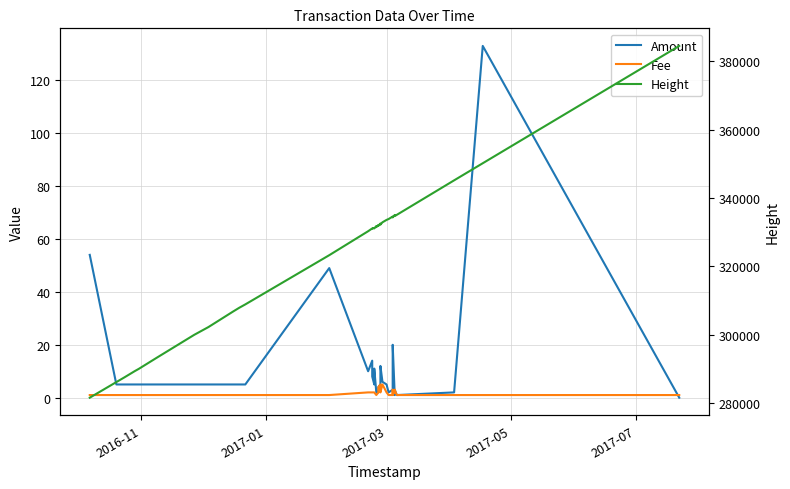

Which series has the largest range (max minus min)?

Height